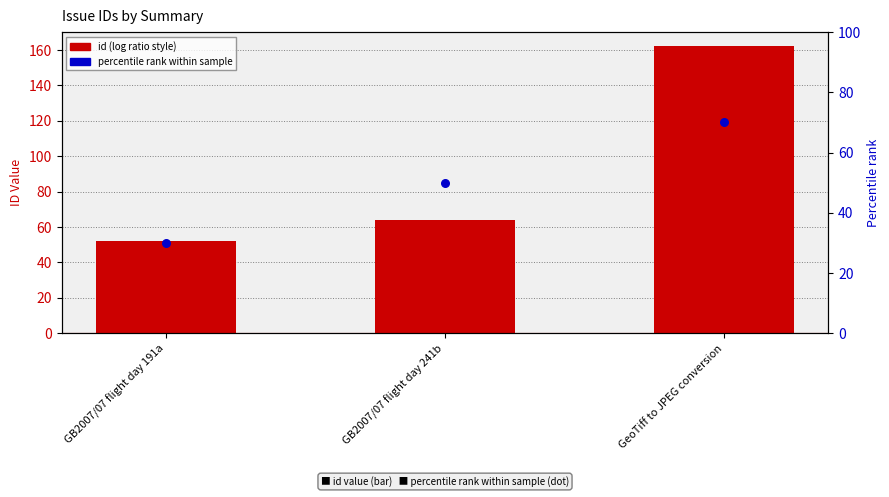

At how many categories does at least one series exceed 121?

1